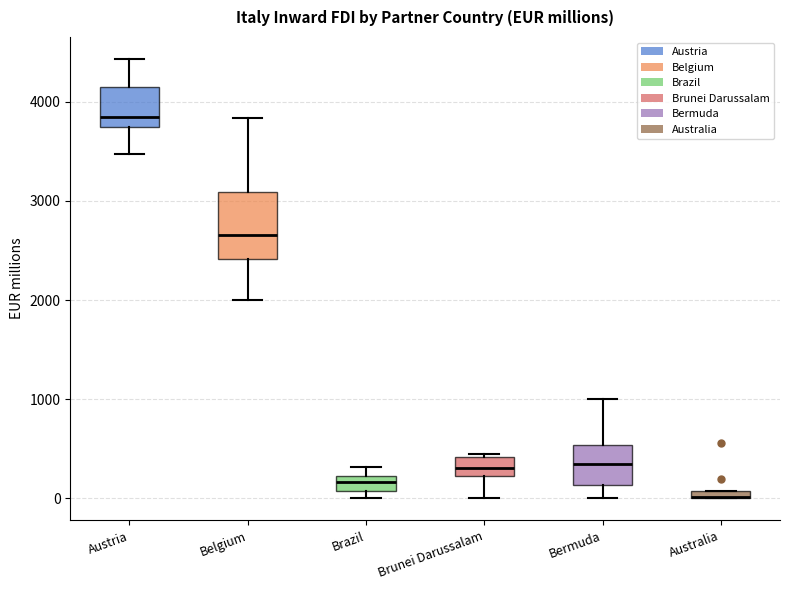

Comparing the boxes themselves (not the whiskers), which one is the tallest?

Belgium